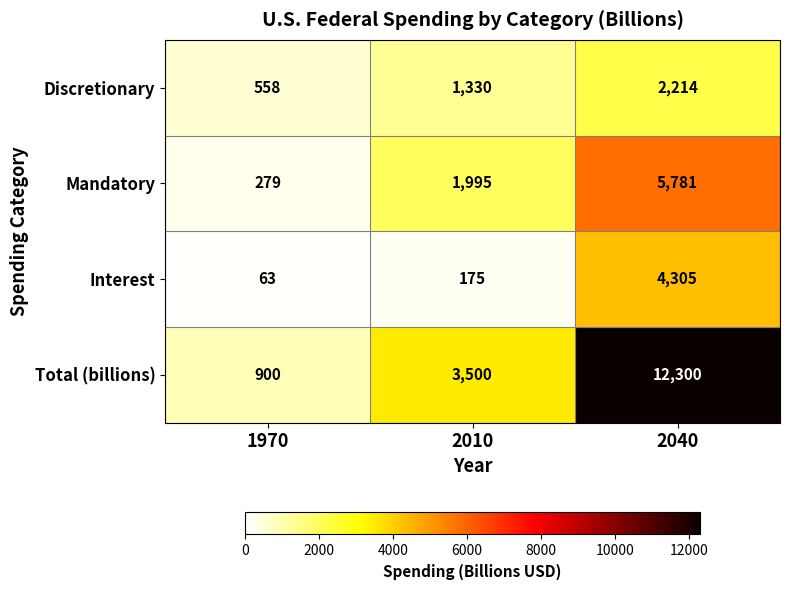

Is it true that Interest equals 175 at 2010?

True